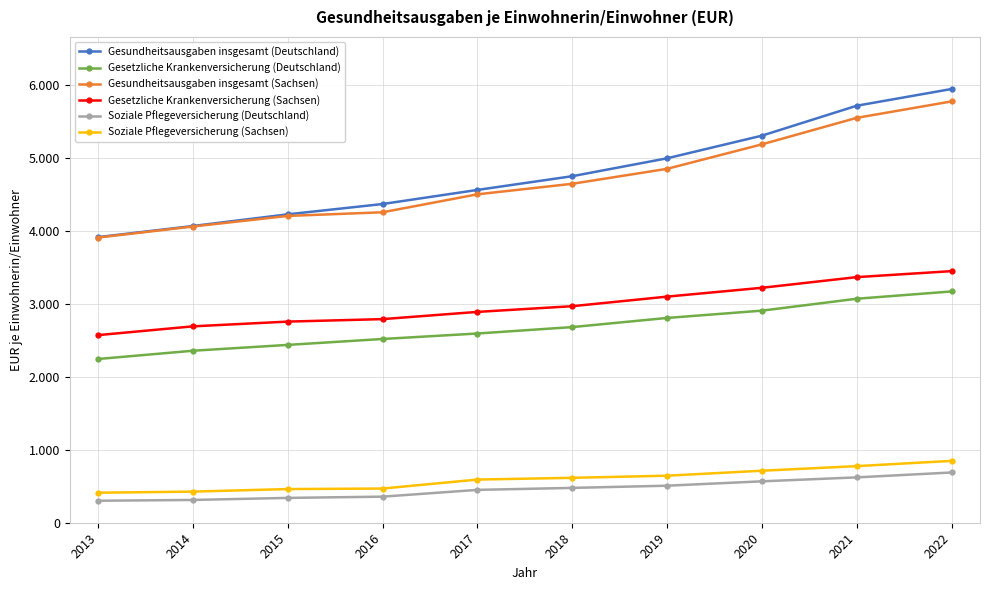

What are all the series names shown in the legend?

Gesundheitsausgaben insgesamt (Deutschland), Gesetzliche Krankenversicherung (Deutschland), Gesundheitsausgaben insgesamt (Sachsen), Gesetzliche Krankenversicherung (Sachsen), Soziale Pflegeversicherung (Deutschland), Soziale Pflegeversicherung (Sachsen)